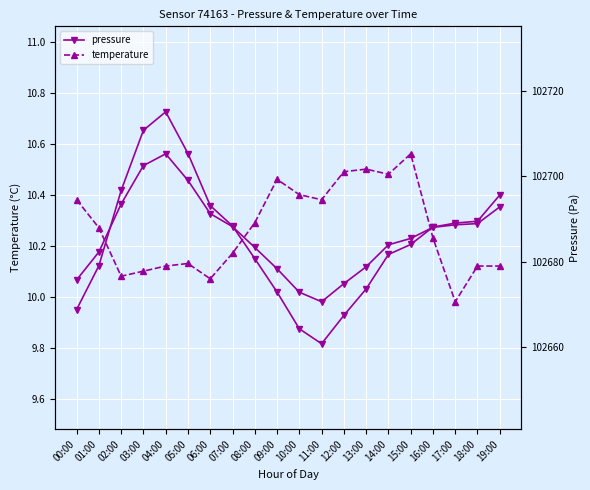

Count the number of categories in the chart.

20